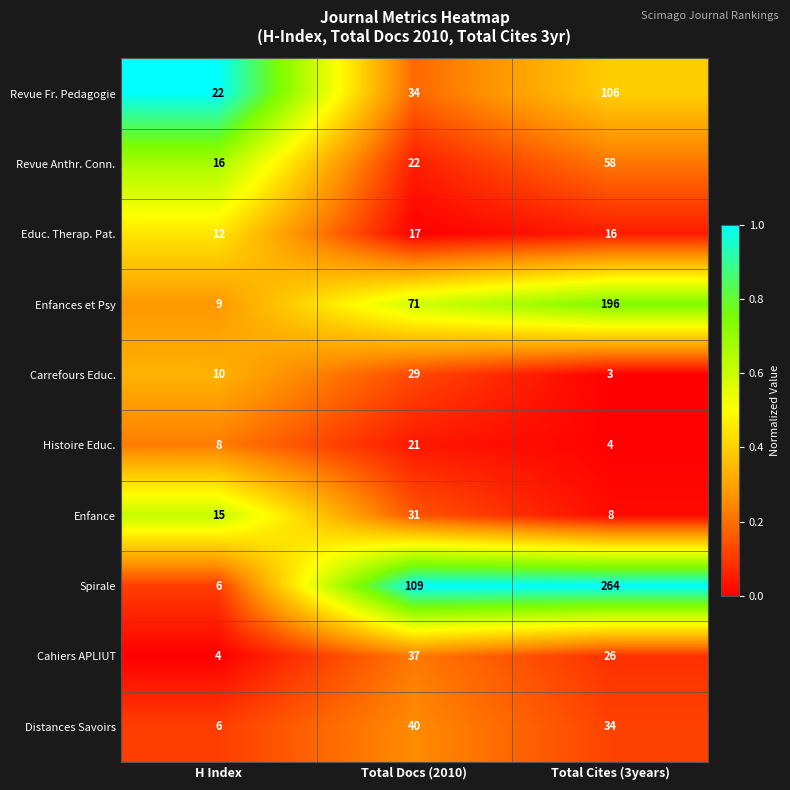

What is the average value of the Carrefours Educ. series?

14